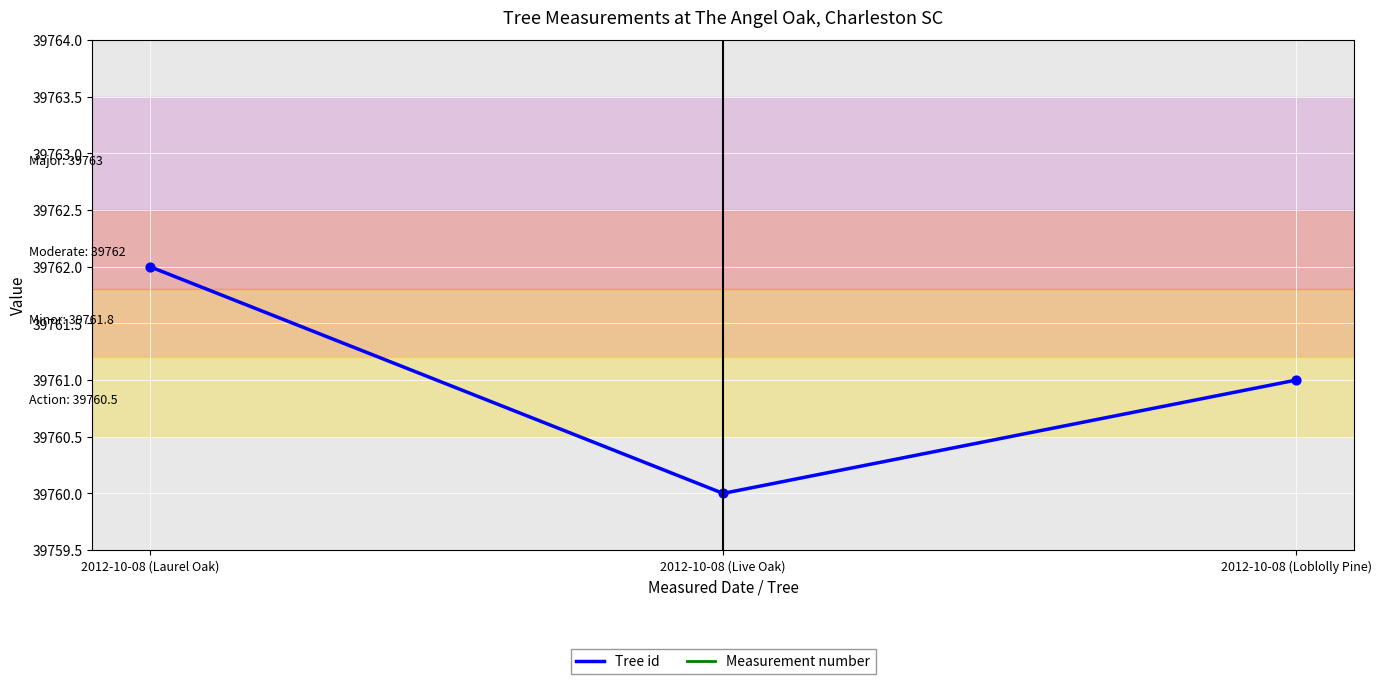

At which category is the sum across all series the highest?

2012-10-08 (Laurel Oak)